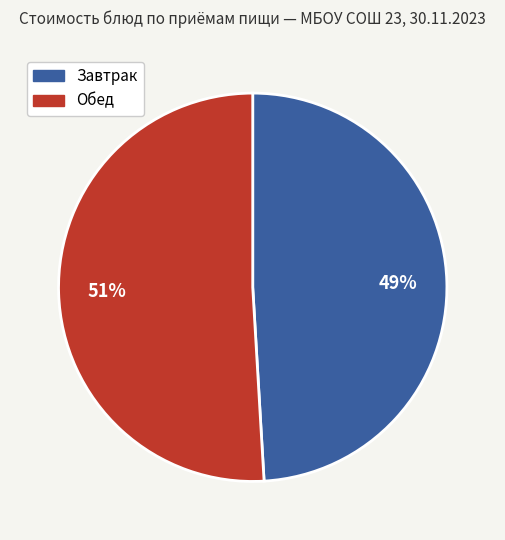

What percentage is the Обед slice, to the nearest percent?

51%